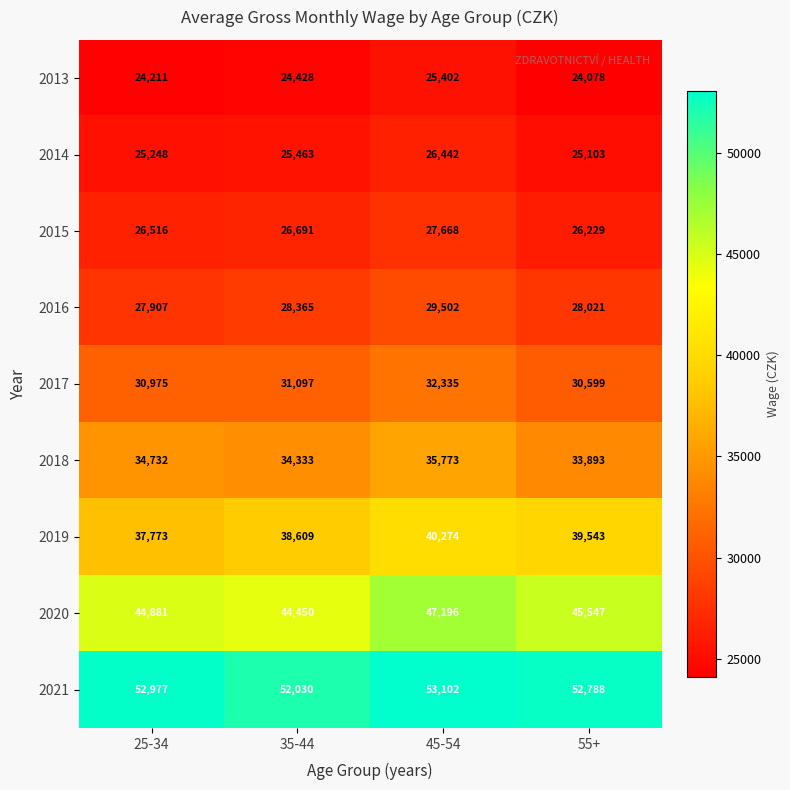

At how many categories does at least one series exceed 24148?

4